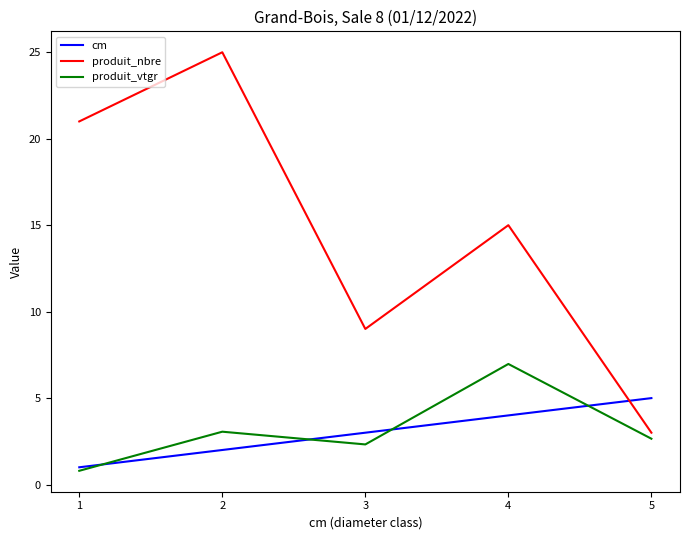

Which series has the largest total across all categories?

produit_nbre